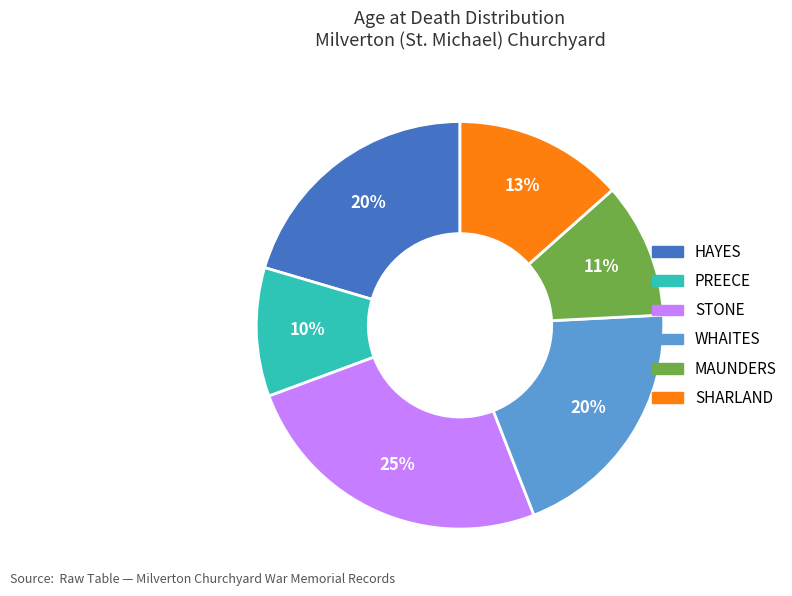

To the nearest percent, what is the average slice percentage?

17%